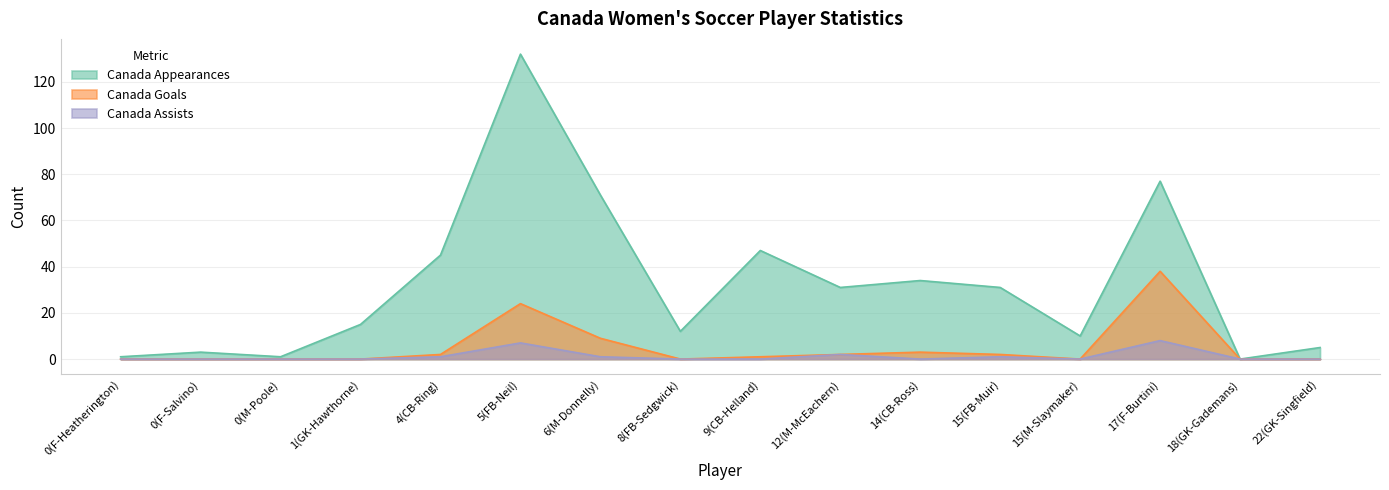

Reading left to right, what are all the values shown in this chart?

Canada Appearances: 0(F-Heatherington)=1	0(F-Salvino)=3	0(M-Poole)=1	1(GK-Hawthorne)=15	4(CB-Ring)=45	5(FB-Neil)=132	6(M-Donnelly)=71	8(FB-Sedgwick)=12	9(CB-Helland)=47	12(M-McEachern)=31	14(CB-Ross)=34	15(FB-Muir)=31	15(M-Slaymaker)=10	17(F-Burtini)=77	18(GK-Gademans)=0	22(GK-Singfield)=5
Canada Goals: 0(F-Heatherington)=0	0(F-Salvino)=0	0(M-Poole)=0	1(GK-Hawthorne)=0	4(CB-Ring)=2	5(FB-Neil)=24	6(M-Donnelly)=9	8(FB-Sedgwick)=0	9(CB-Helland)=1	12(M-McEachern)=2	14(CB-Ross)=3	15(FB-Muir)=2	15(M-Slaymaker)=0	17(F-Burtini)=38	18(GK-Gademans)=0	22(GK-Singfield)=0
Canada Assists: 0(F-Heatherington)=0	0(F-Salvino)=0	0(M-Poole)=0	1(GK-Hawthorne)=0	4(CB-Ring)=1	5(FB-Neil)=7	6(M-Donnelly)=1	8(FB-Sedgwick)=0	9(CB-Helland)=0	12(M-McEachern)=2	14(CB-Ross)=0	15(FB-Muir)=1	15(M-Slaymaker)=0	17(F-Burtini)=8	18(GK-Gademans)=0	22(GK-Singfield)=0